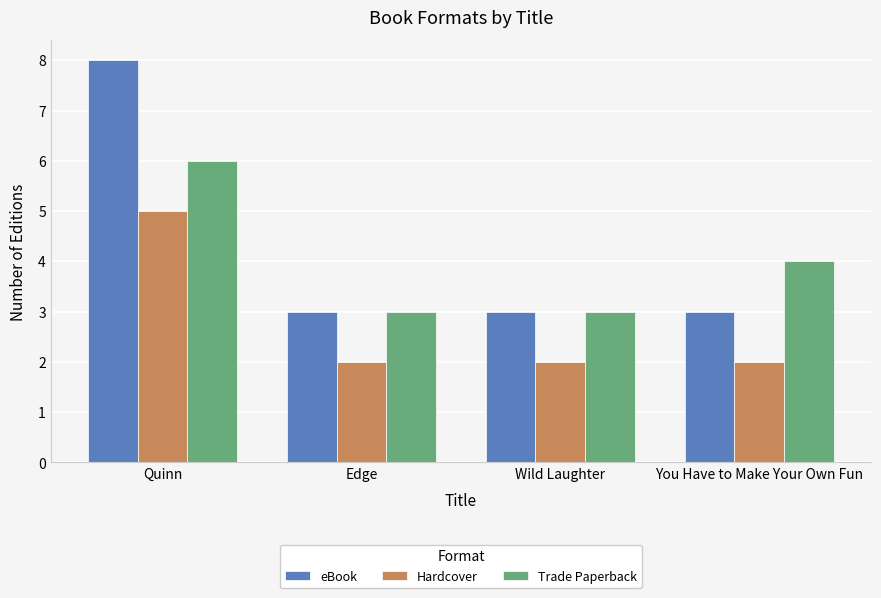

What is the greatest value displayed?

8